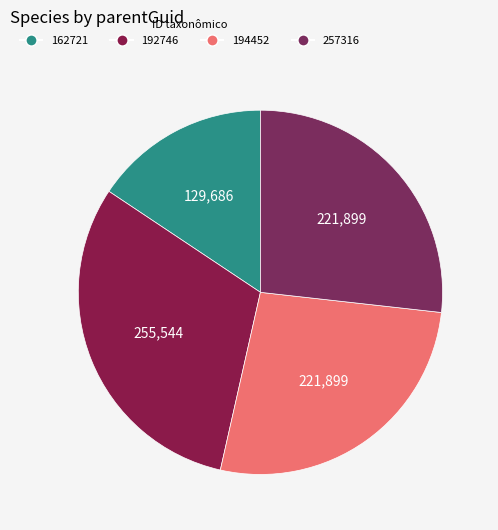

Does any single category account for the majority?

No